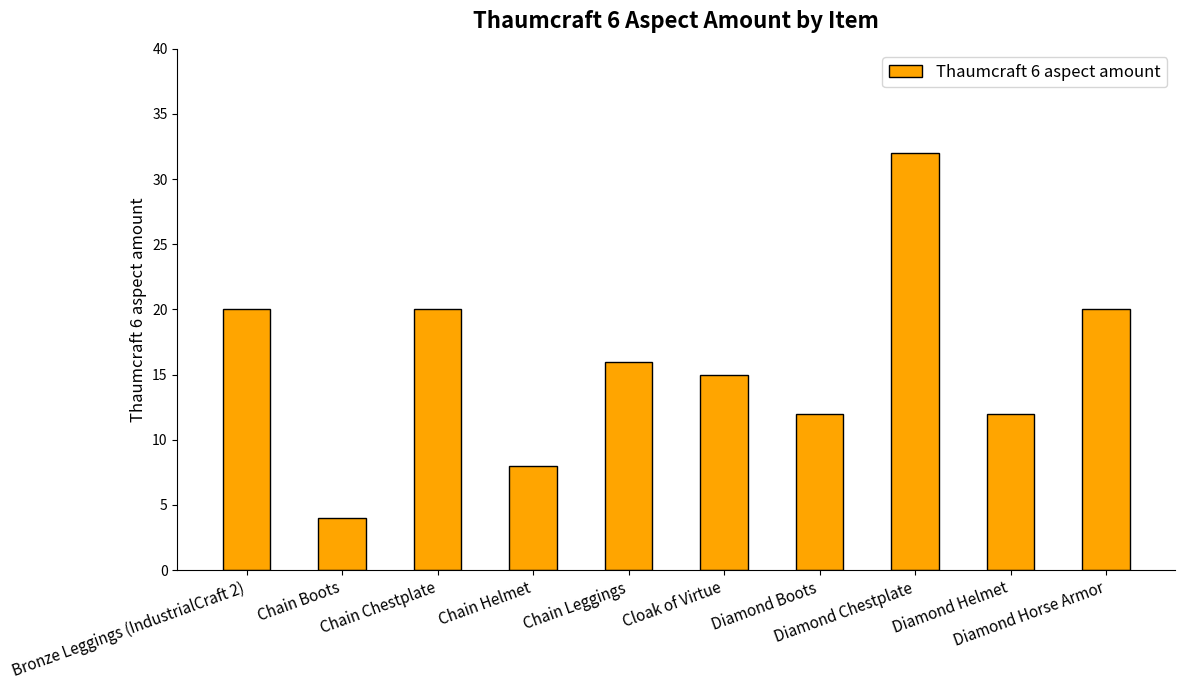

True or false: the data shows 20 at Diamond Boots.

False